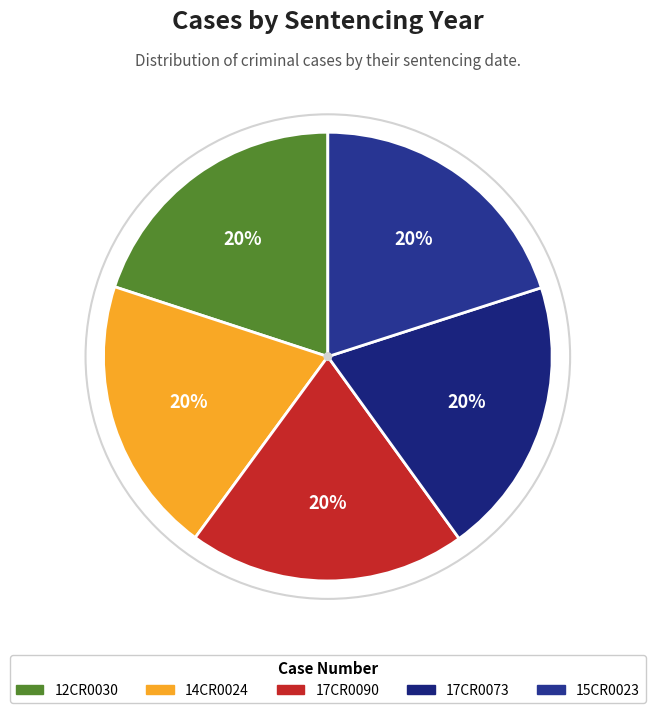

To the nearest percent, what is the average slice percentage?

20%